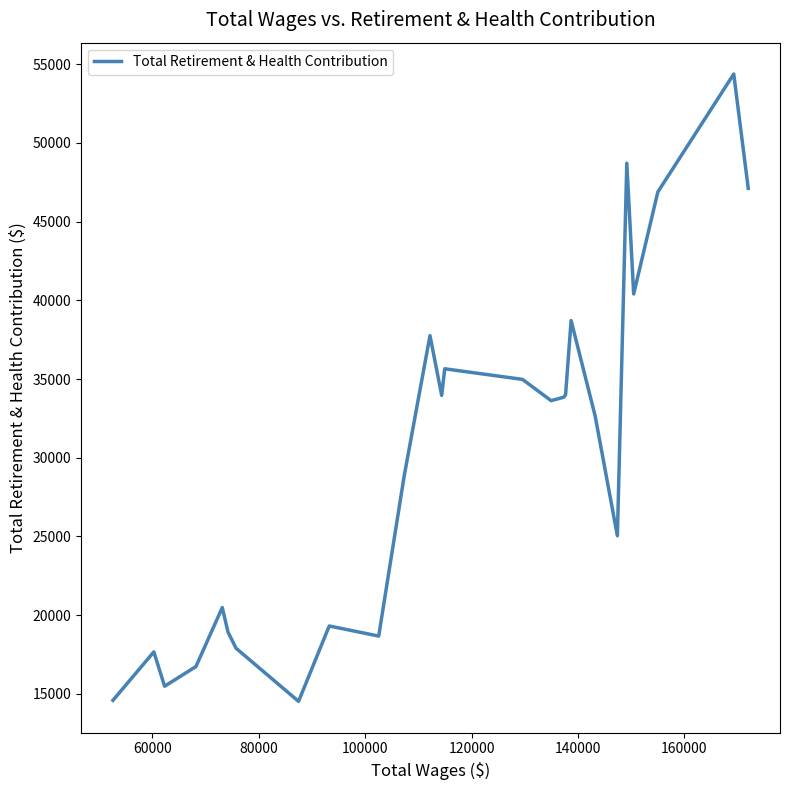

What is the smallest value displayed?

14524